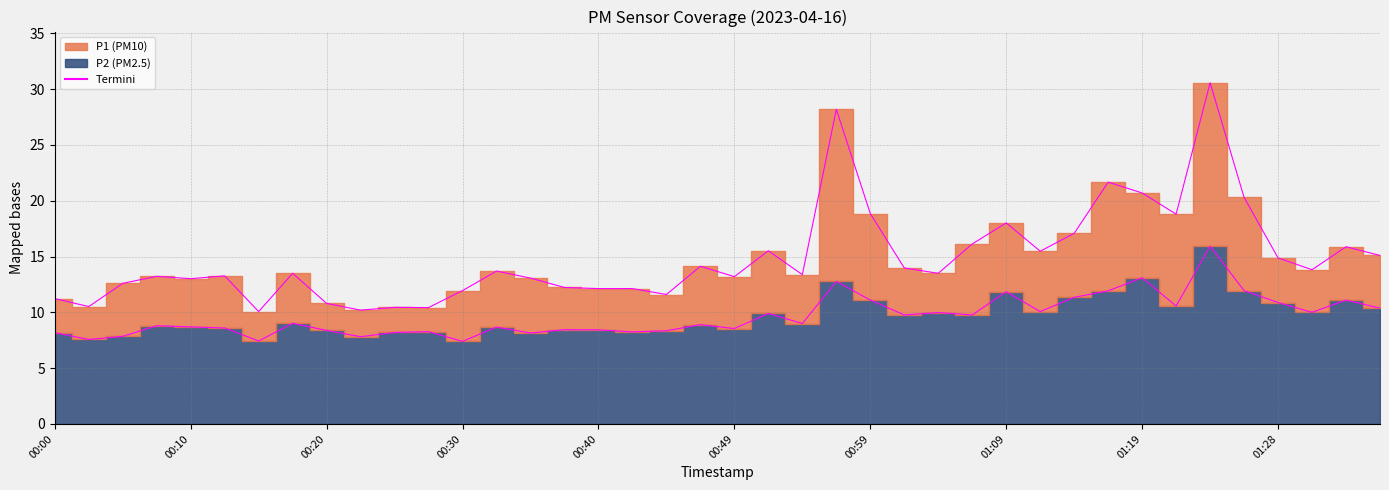

True or false: P1 has more than 1 points higher than both neighbors.

True